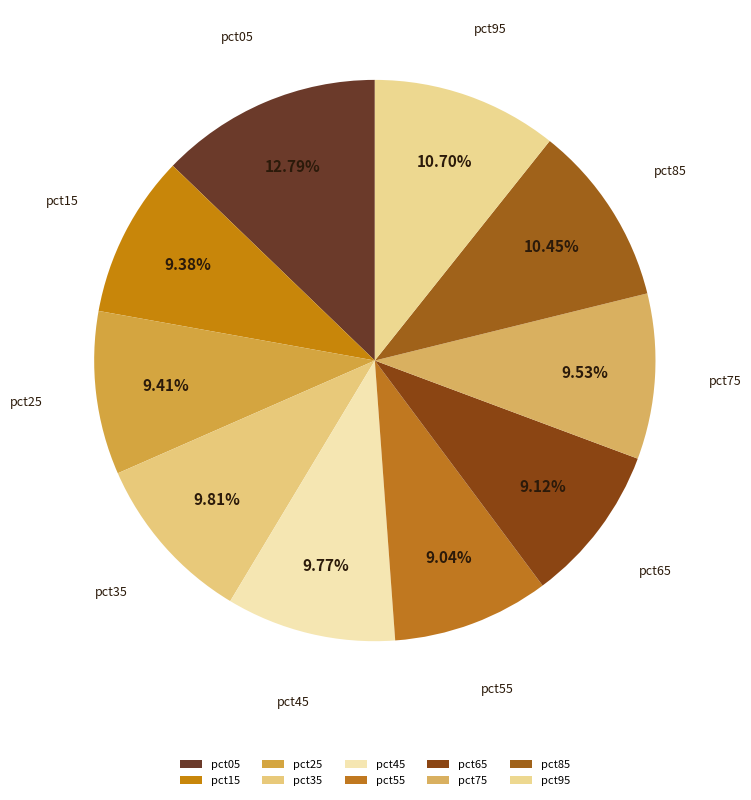

Which slice is the largest?

pct05